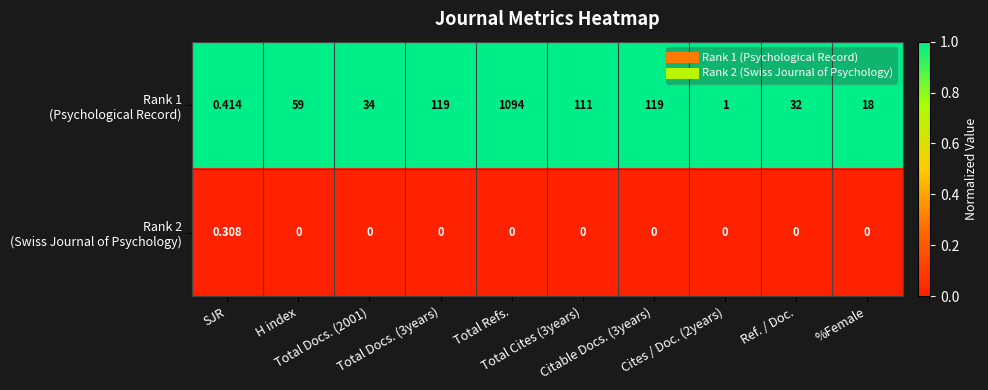

Count the number of categories in the chart.

10